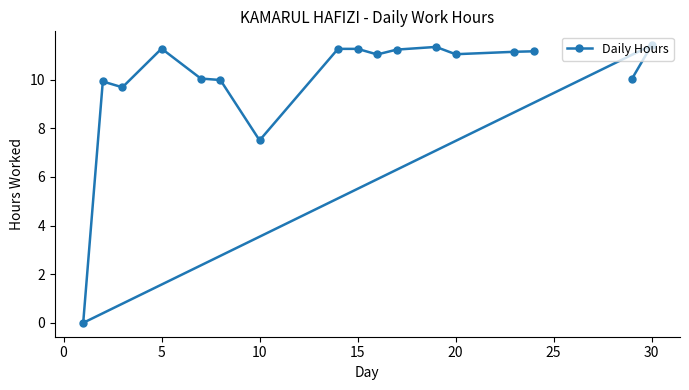

How many series are shown in this chart?

1